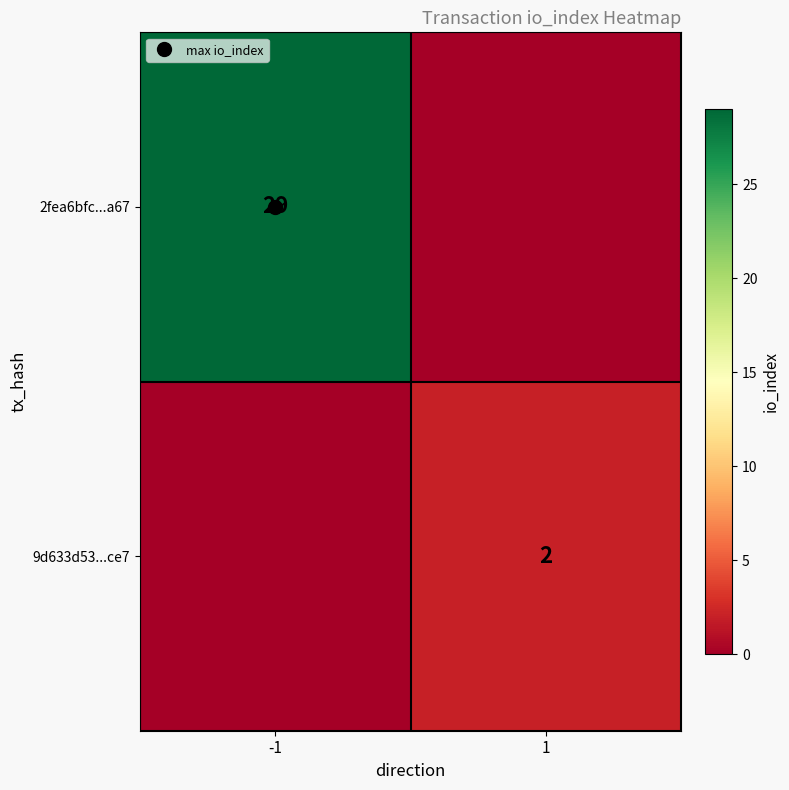

Is it true that 2fea6bfc...a67 equals -18 at 1?

False